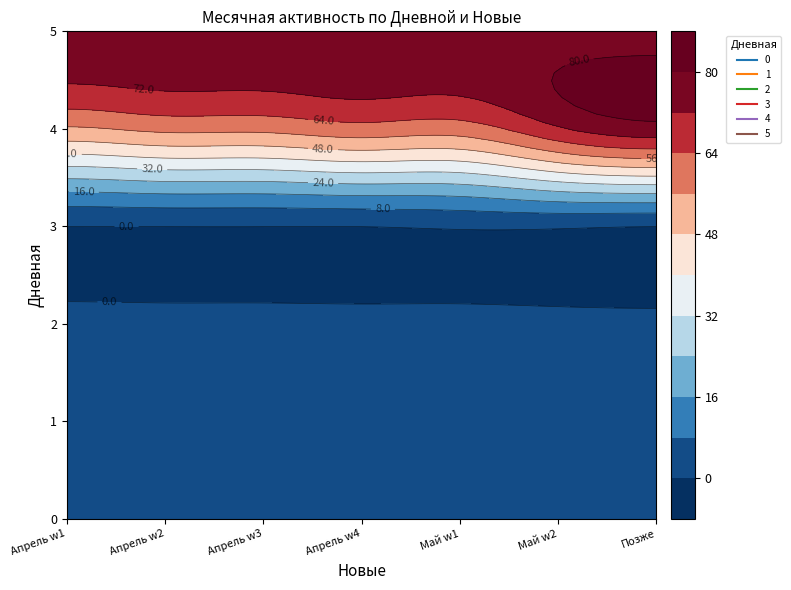

Which series changed the most between 3 and 5?

4